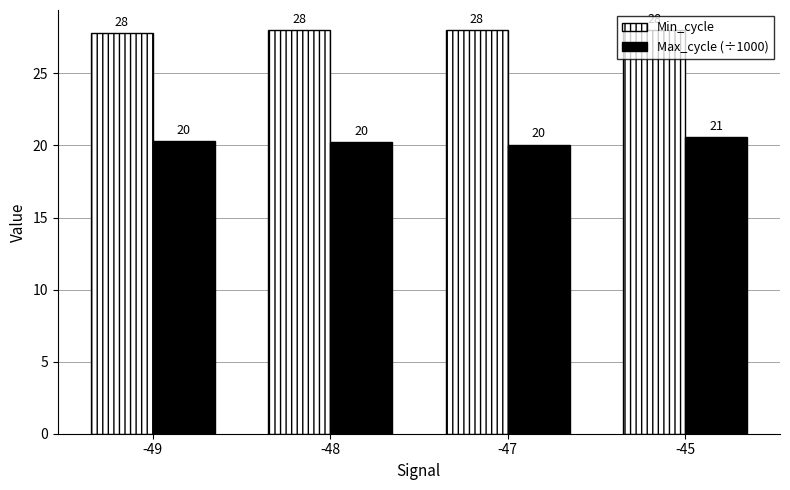

What is the maximum value shown in the chart?

28.0